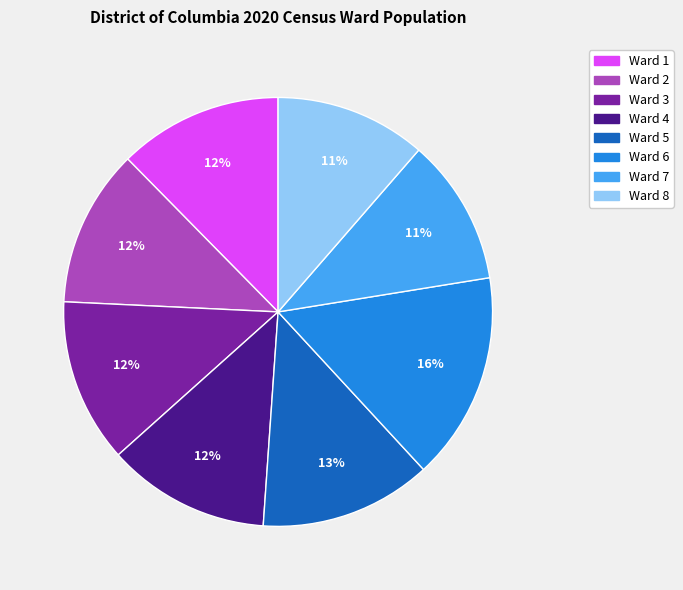

Is there a majority slice in this chart?

No